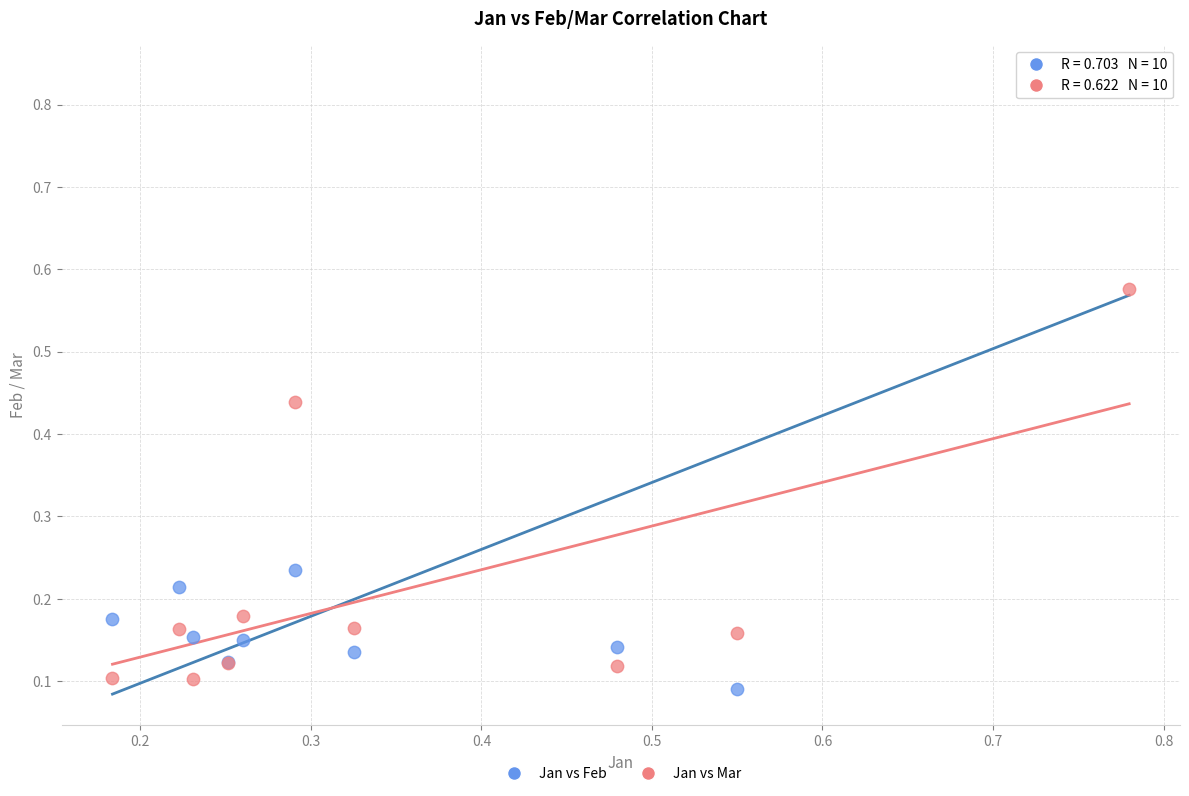

Which series reaches the maximum Y coordinate?

Jan vs Feb